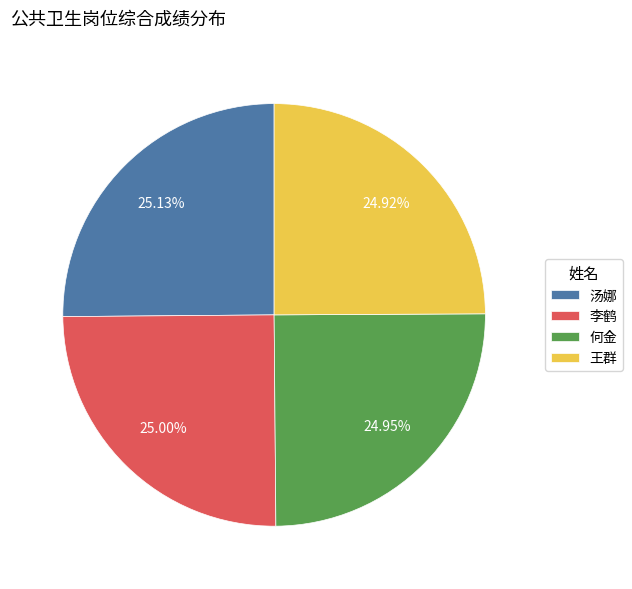

True or false: 汤娜 accounts for 15% of the total.

False